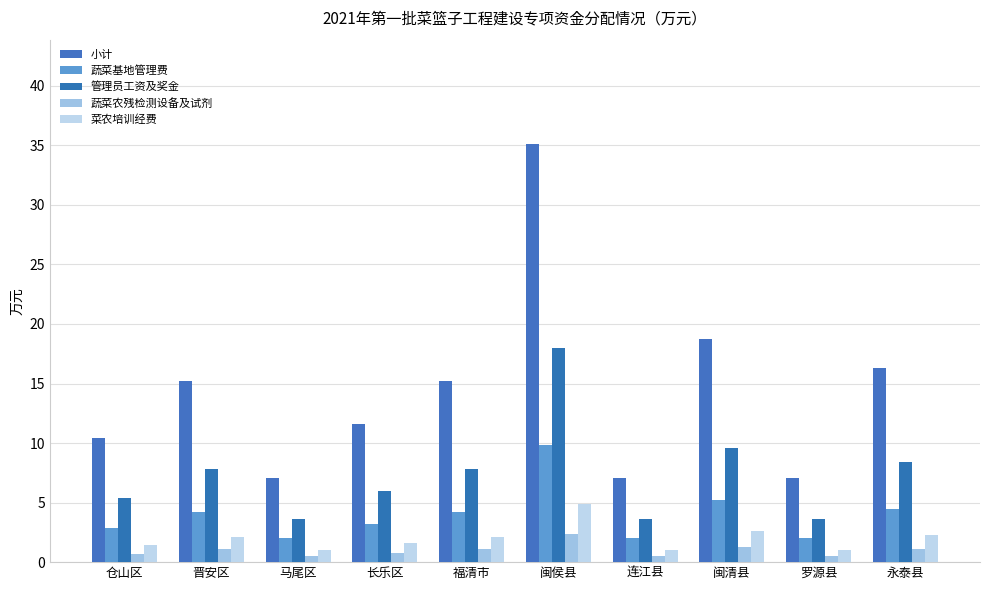

Reading left to right, extract all data points from this chart.

小计: 10.4	15.2	7.1	11.6	15.2	35.1	7.1	18.7	7.1	16.3
蔬菜基地管理费: 2.9	4.2	2.0	3.2	4.2	9.8	2.0	5.2	2.0	4.5
管理员工资及奖金: 5.4	7.8	3.6	6.0	7.8	18.0	3.6	9.6	3.6	8.4
蔬菜农残检测设备及试剂: 0.7	1.1	0.5	0.8	1.1	2.4	0.5	1.3	0.5	1.1
菜农培训经费: 1.4	2.1	1.0	1.6	2.1	4.9	1.0	2.6	1.0	2.3